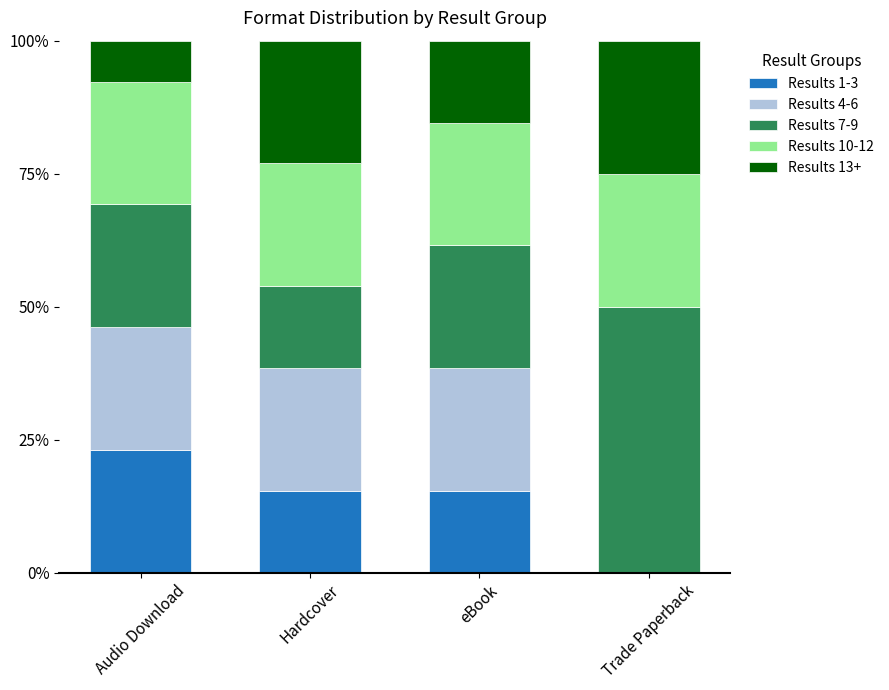

What is the maximum value for Results 1-3?

23.1